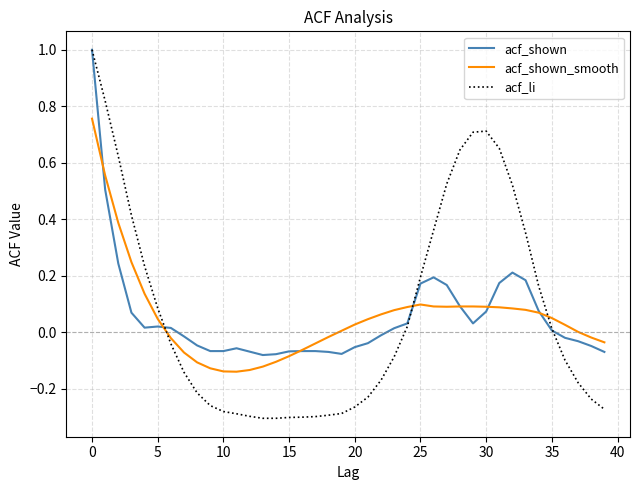

What is the maximum value for acf_li?

1.0